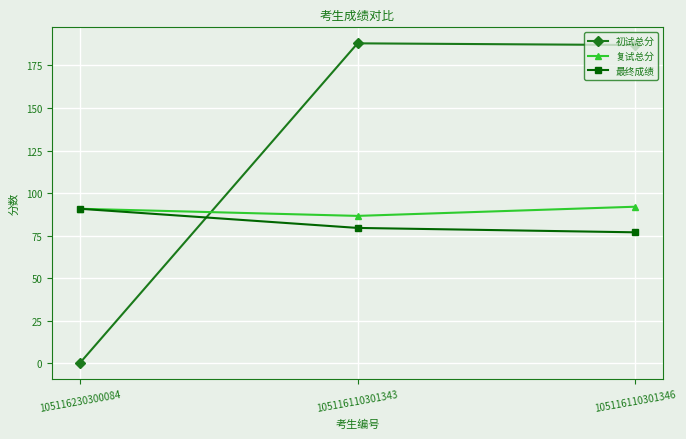

What is the average value of the 复试总分 series?

89.8